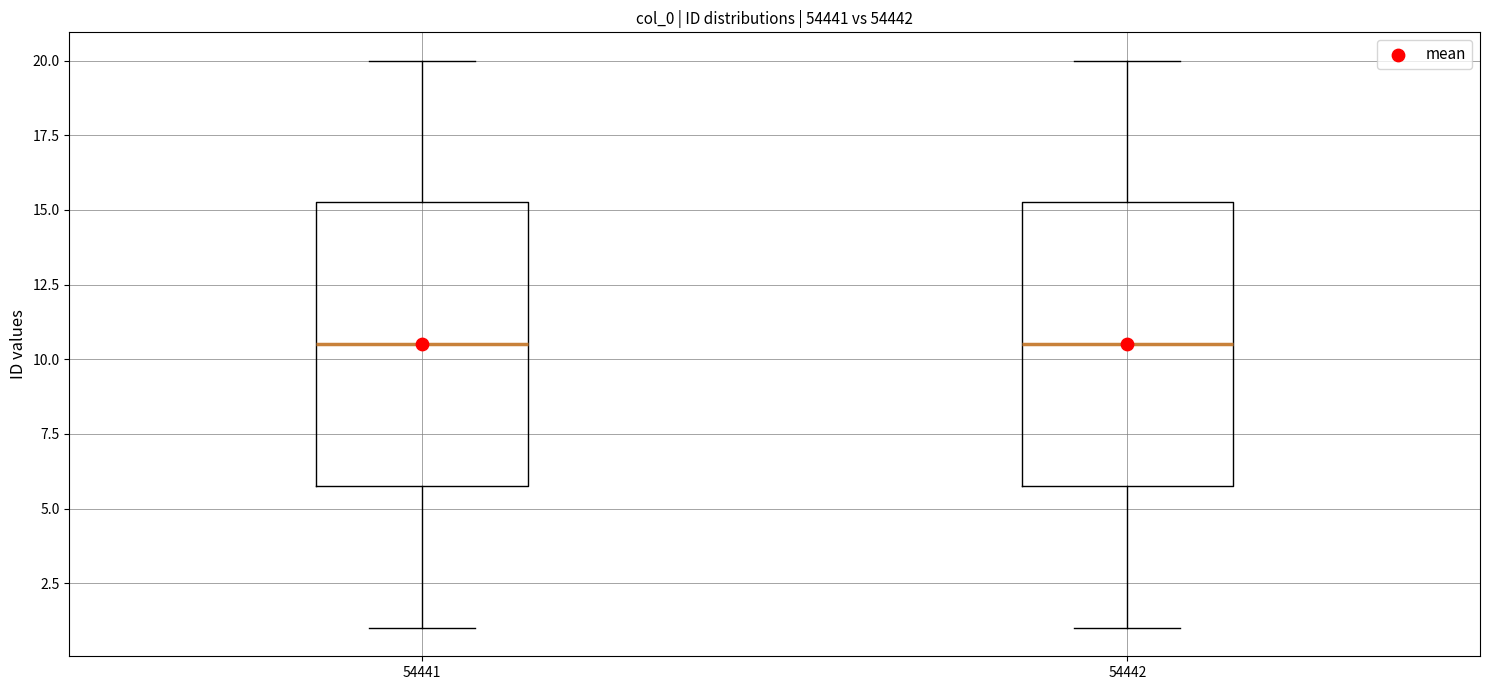

Reading left to right, transcribe this box plot: for each box, give where its median line is, the range the box spans, and where its two whiskers end, as read against the y-axis. The values are not printed on the chart, so give them approximately, as read against the axis.

54441: median 10.5, box 6.0 to 15.5, whiskers 1.0 to 20.0
54442: median 10.5, box 6.0 to 15.5, whiskers 1.0 to 20.0